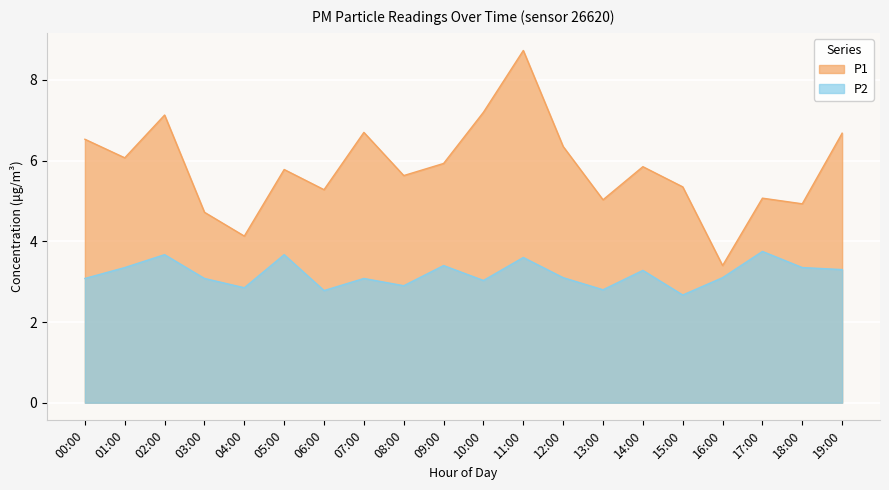

How many lines are shown in the chart?

2